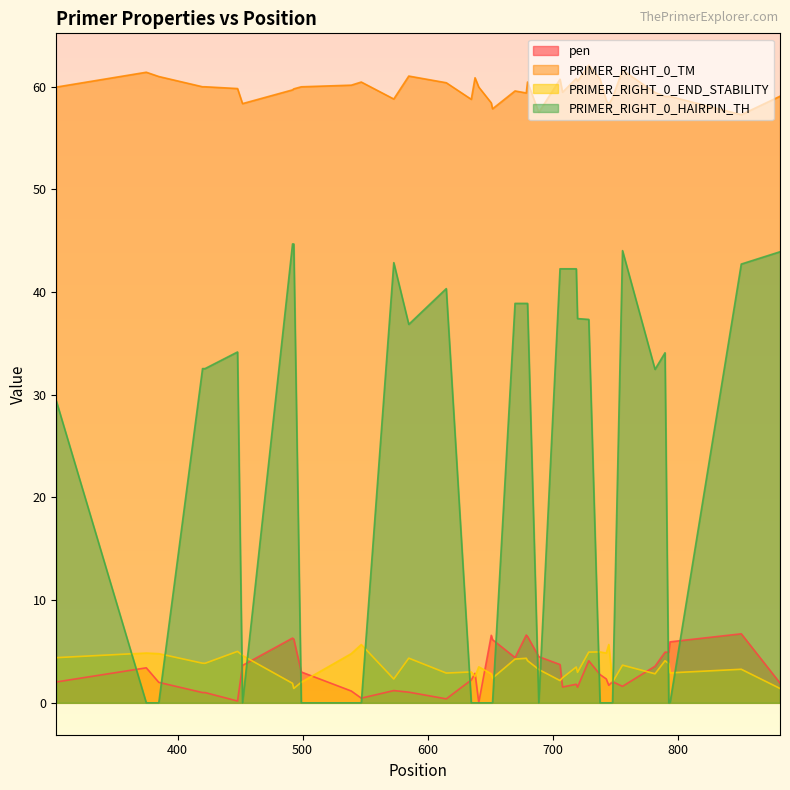

How many values in the PRIMER_RIGHT_0_HAIRPIN_TH series are below 32?

19